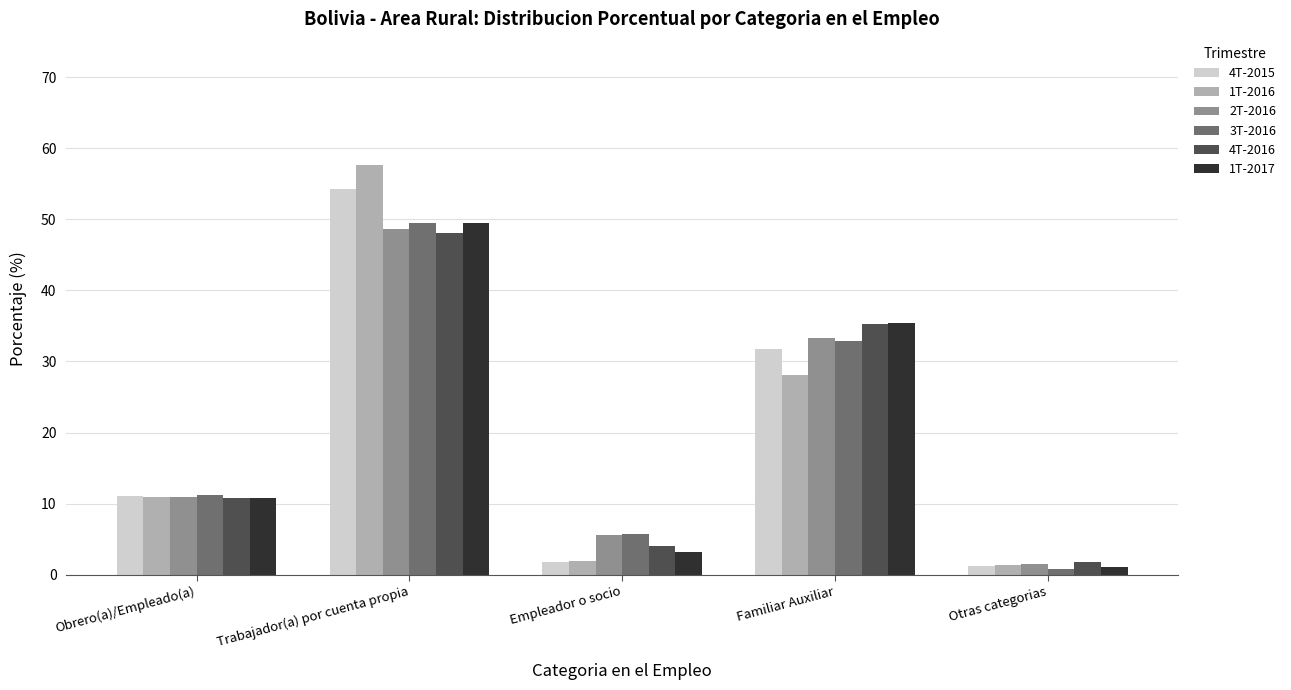

Is it true that 4T-2016 equals 35.3 at Familiar Auxiliar?

True